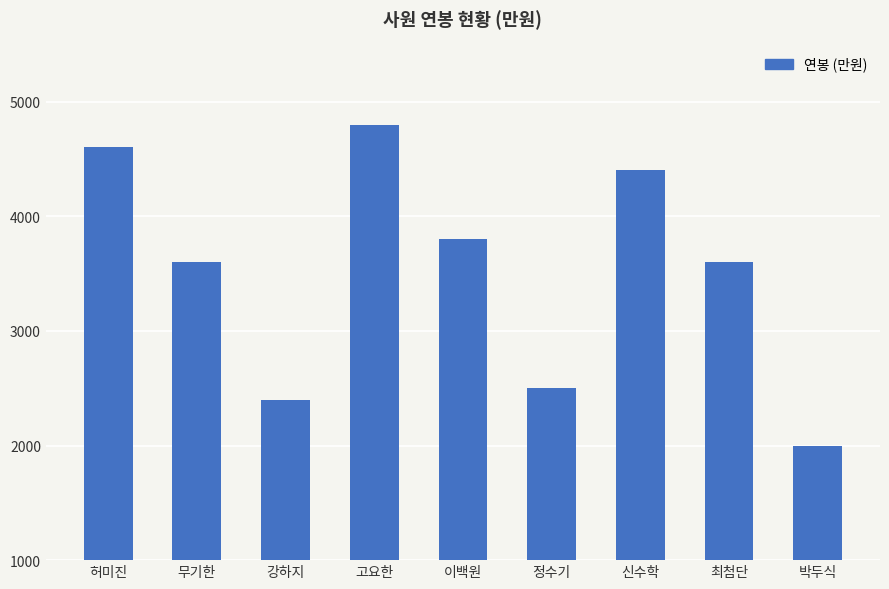

How many series are shown in this chart?

1